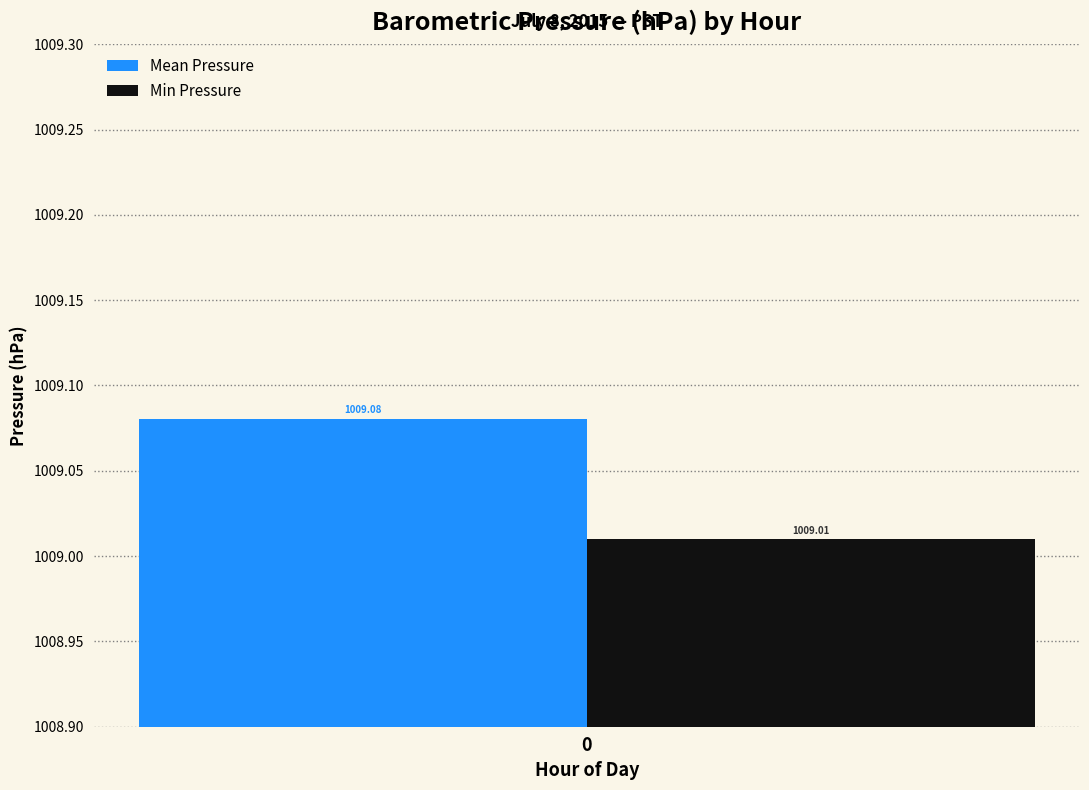

Which series has the largest range (max minus min)?

Mean Pressure